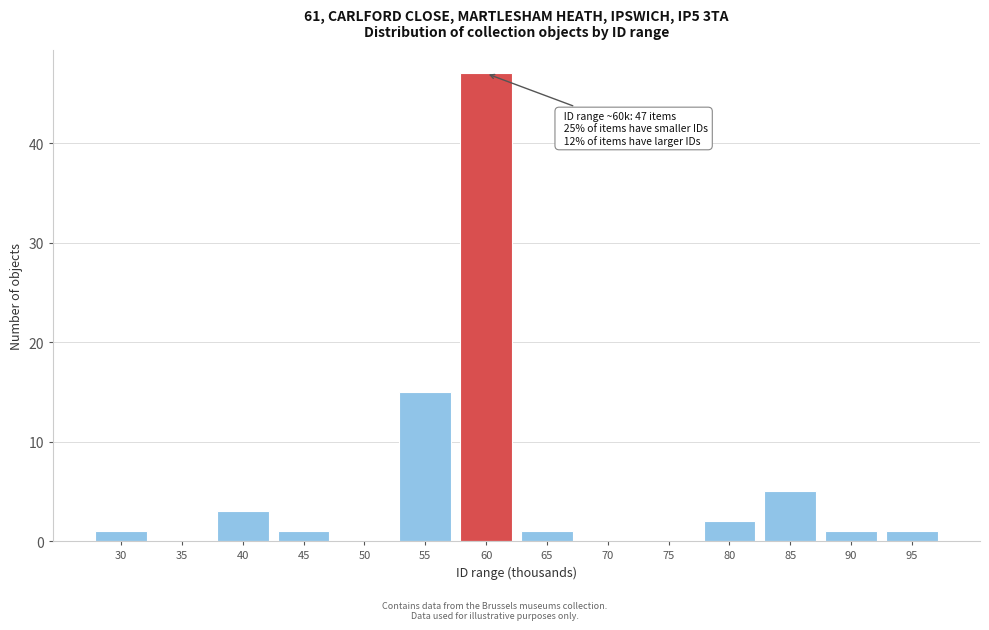

Reading right to left, transcribe all the data shown in this chart.

95=1	90=1	85=5	80=2	75=0	70=0	65=1	60=47	55=15	50=0	45=1	40=3	35=0	30=1